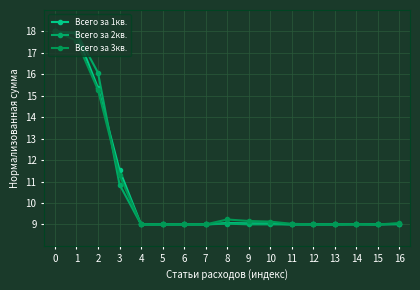

Count the number of categories in the chart.

17